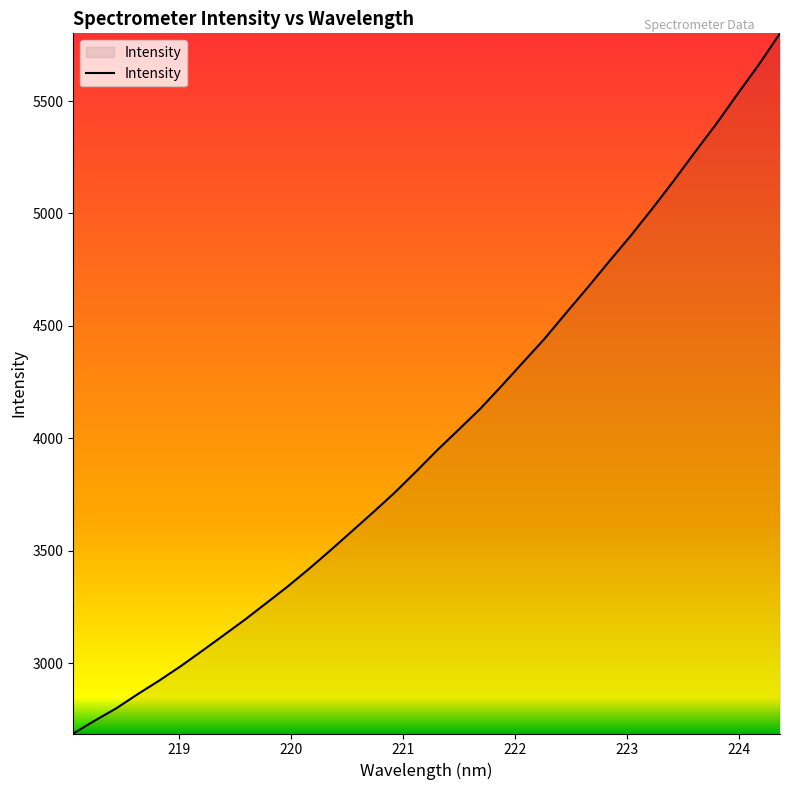

What is the difference between the maximum and minimum values?

3114.5